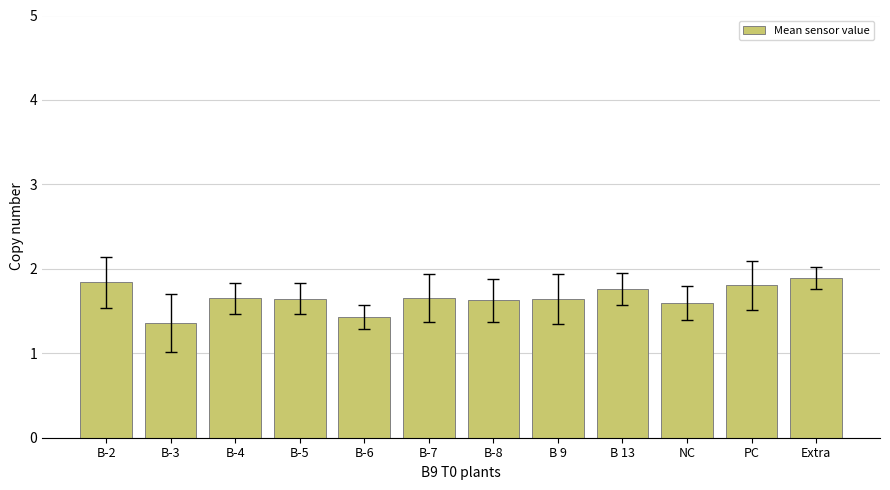

What is the maximum value shown in the chart?

1.9